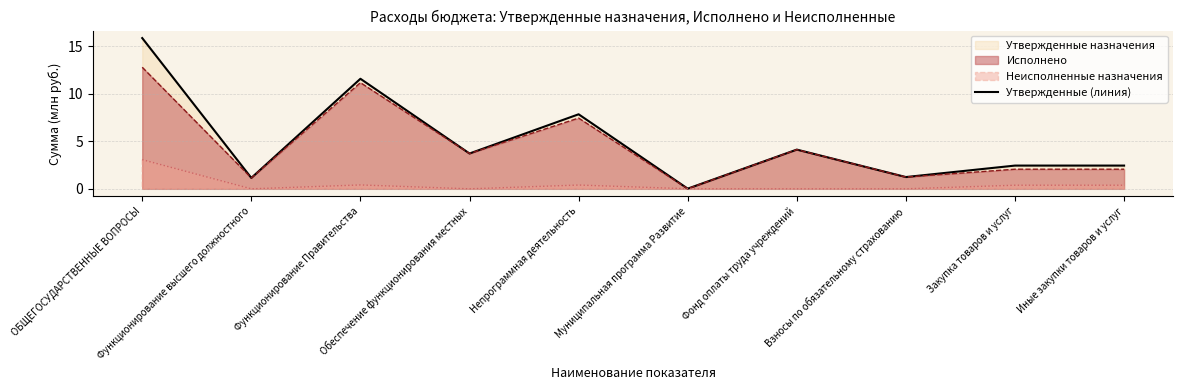

Which category has the lowest value across all series?

Муниципальная программа Развитие